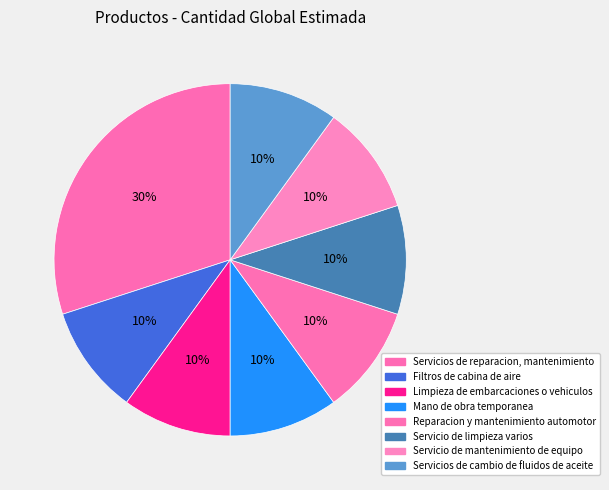

To the nearest percent, what is the difference between the largest and smallest slice percentages?

20%